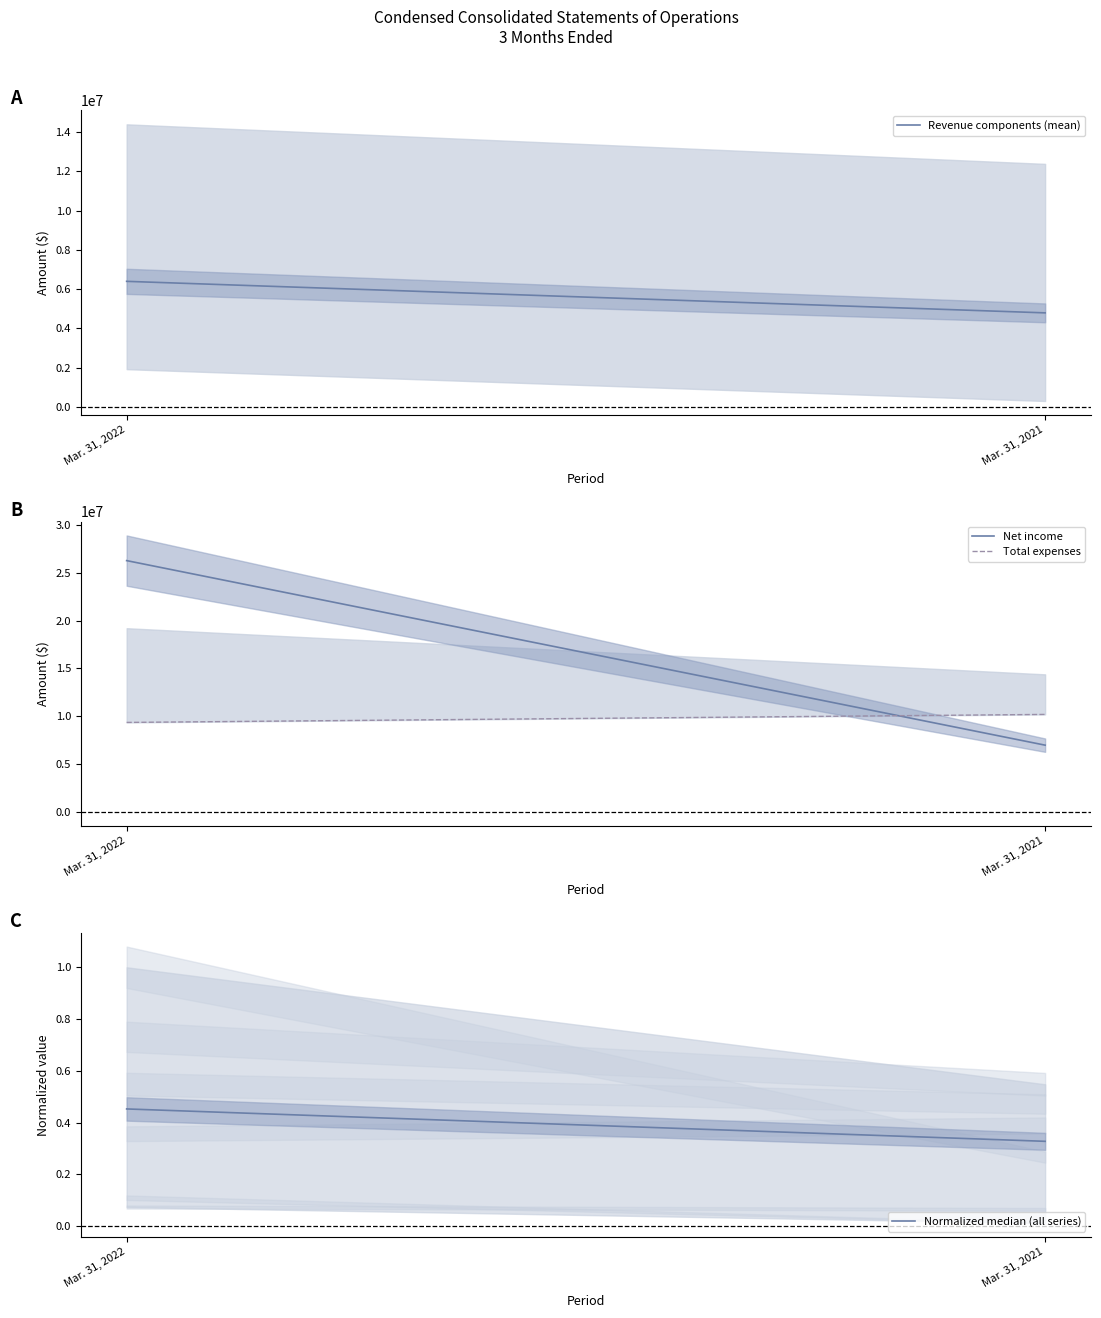

True or false: Total expenses has a value of 16293954.6 at Mar. 31, 2021.

False